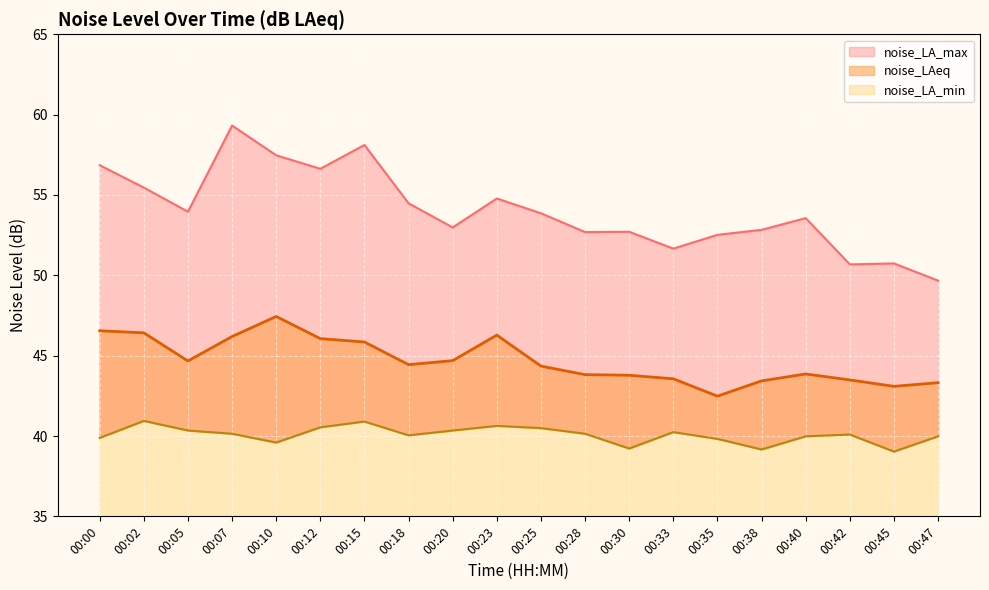

What is the value of the noise_LA_min point at the 2nd from the left?

40.9